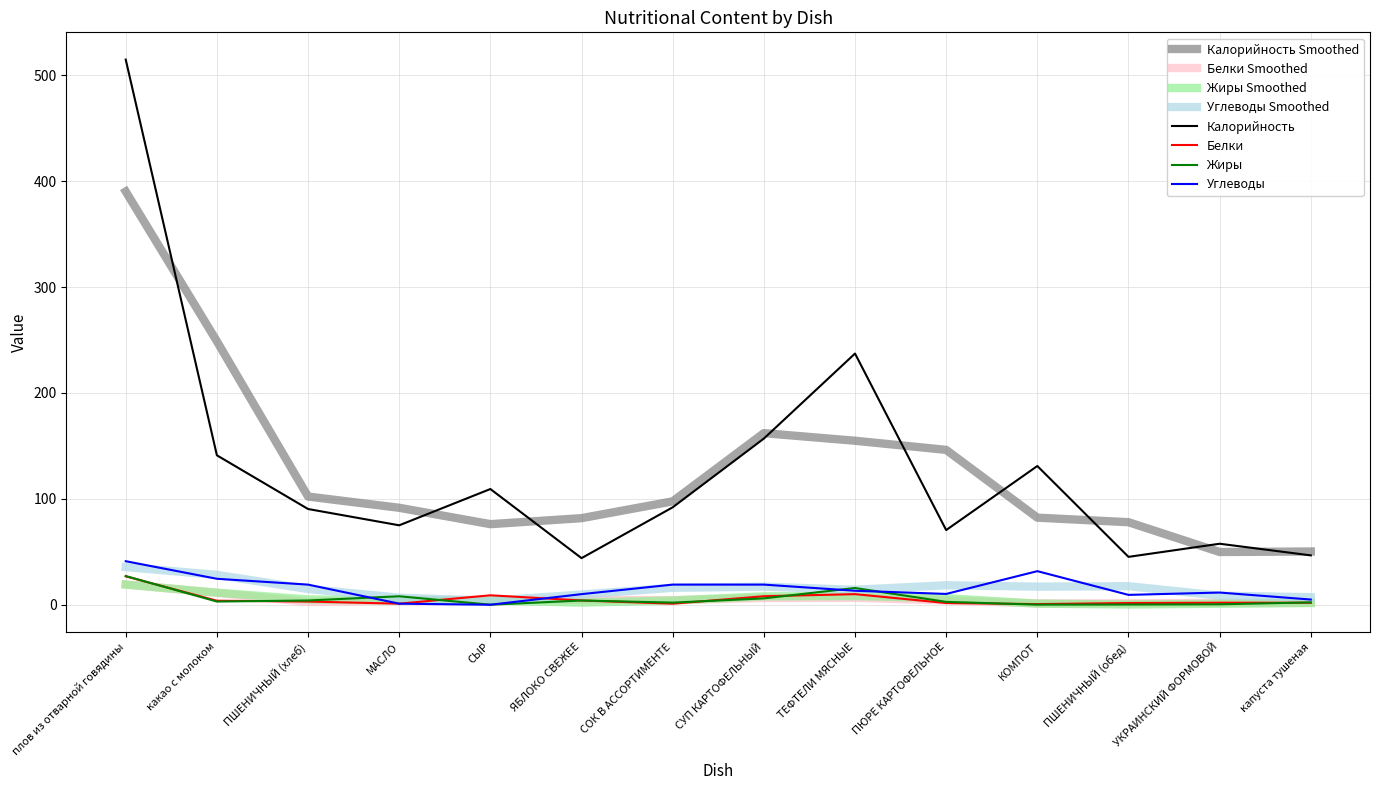

Is the value of Жиры Smoothed at СУП КАРТОФЕЛЬНЫЙ greater than the value of Калорийность Smoothed at плов из отварной говядины?

No